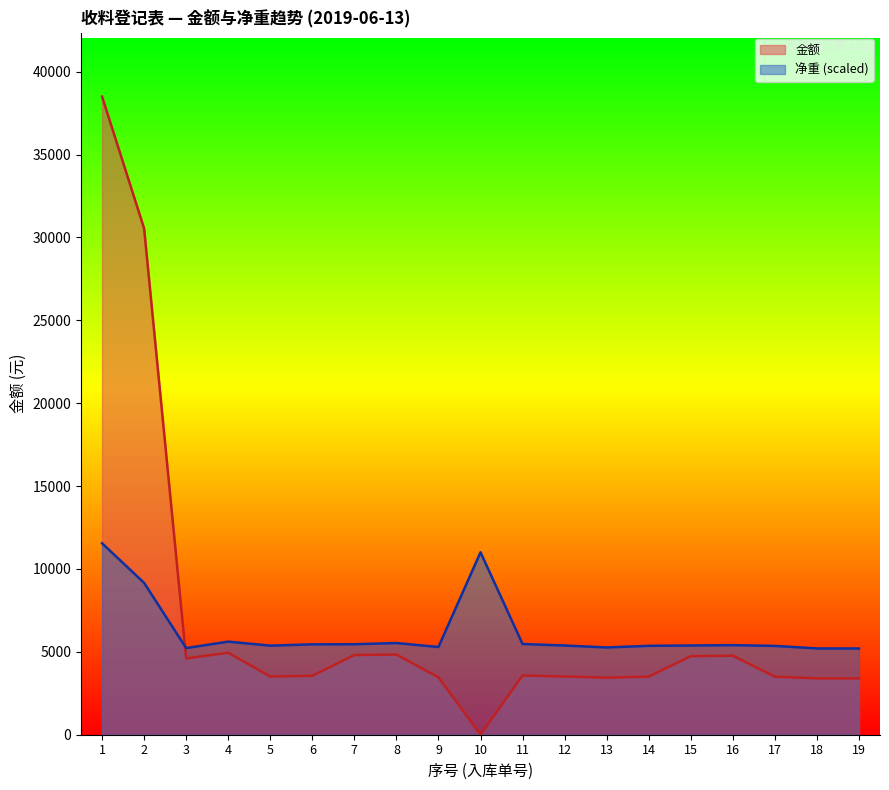

Between 7 and 11, which series saw the biggest shift?

金额